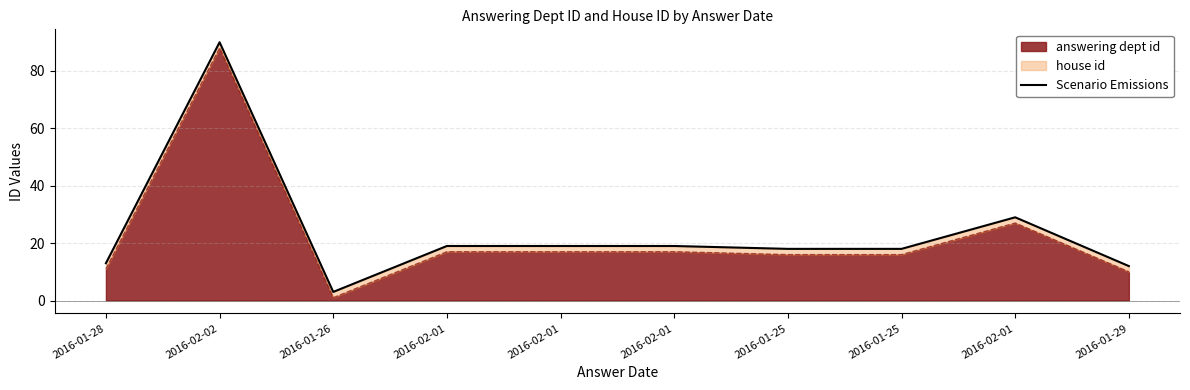

Is it true that the value at 2016-01-25 is 18?

True